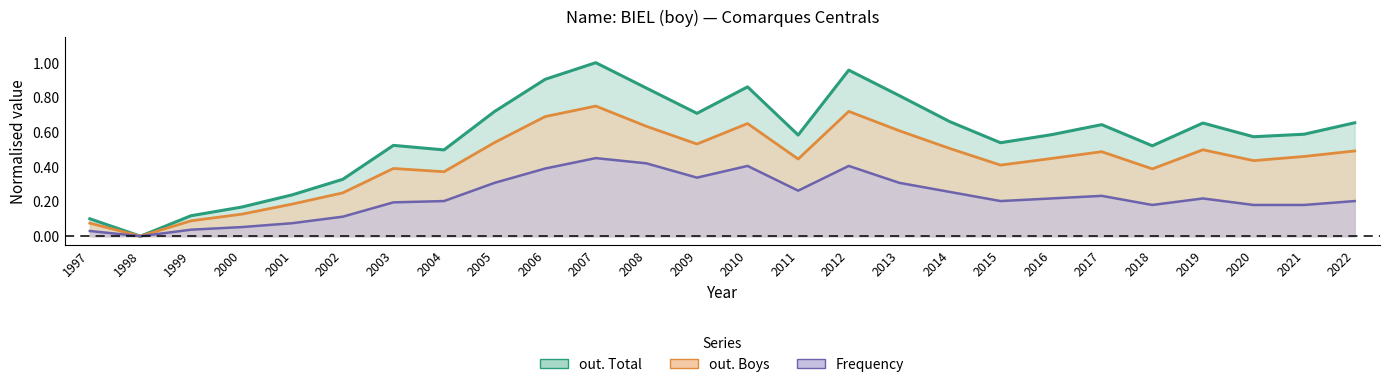

Reading left to right, extract all data points from this chart.

Frequency: 0.0	0.0	0.0	0.1	0.1	0.1	0.2	0.2	0.3	0.4	0.4	0.4	0.3	0.4	0.3	0.4	0.3	0.3	0.2	0.2	0.2	0.2	0.2	0.2	0.2	0.2
out. Total: 0.1	0.0	0.1	0.2	0.2	0.3	0.5	0.5	0.7	0.9	1.0	0.9	0.7	0.9	0.6	1.0	0.8	0.7	0.5	0.6	0.6	0.5	0.7	0.6	0.6	0.7
out. Boys: 0.1	0.0	0.1	0.1	0.2	0.2	0.4	0.4	0.5	0.7	0.7	0.6	0.5	0.6	0.4	0.7	0.6	0.5	0.4	0.4	0.5	0.4	0.5	0.4	0.5	0.5